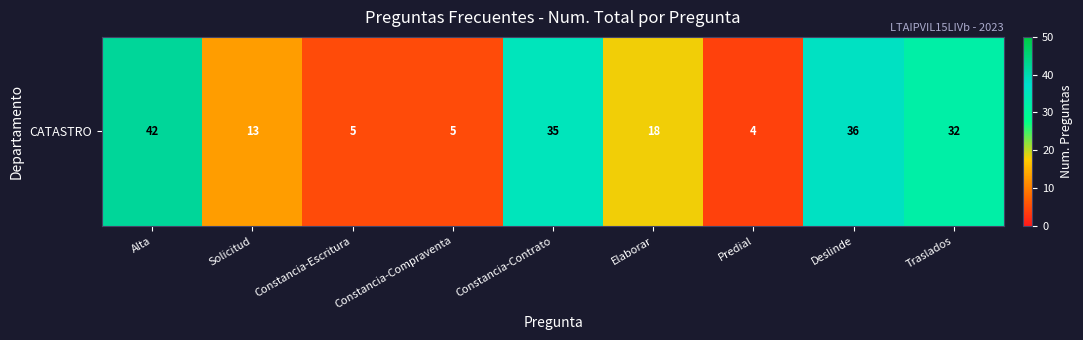

Rank the categories by value from highest to lowest.

Alta, Deslinde, Constancia-Contrato, Traslados, Elaborar, Solicitud, Constancia-Escritura, Constancia-Compraventa, Predial